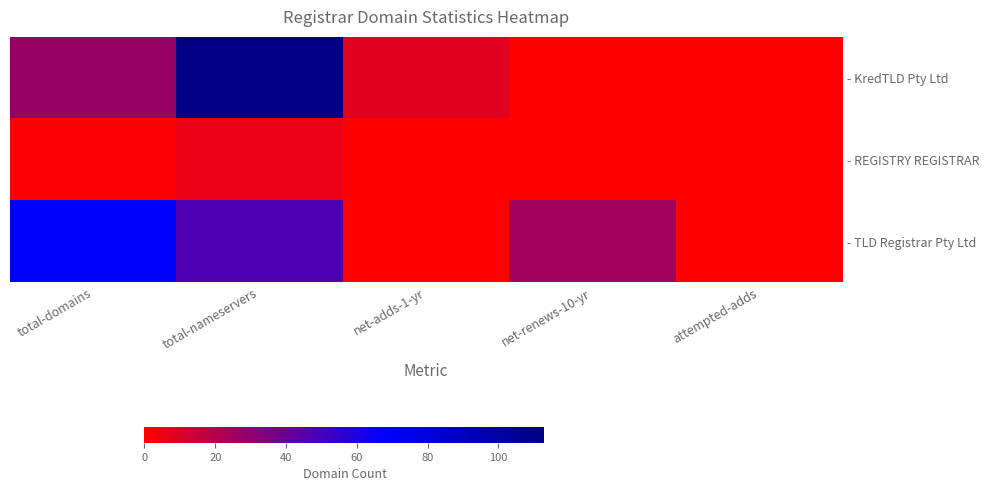

Reading right to left, list all the values displayed in this chart.

- KredTLD Pty Ltd: attempted-adds=0	net-renews-10-yr=0	net-adds-1-yr=8	total-nameservers=113	total-domains=27
- REGISTRY REGISTRAR: attempted-adds=0	net-renews-10-yr=0	net-adds-1-yr=0	total-nameservers=6	total-domains=1
- TLD Registrar Pty Ltd: attempted-adds=0	net-renews-10-yr=25	net-adds-1-yr=0	total-nameservers=47	total-domains=68